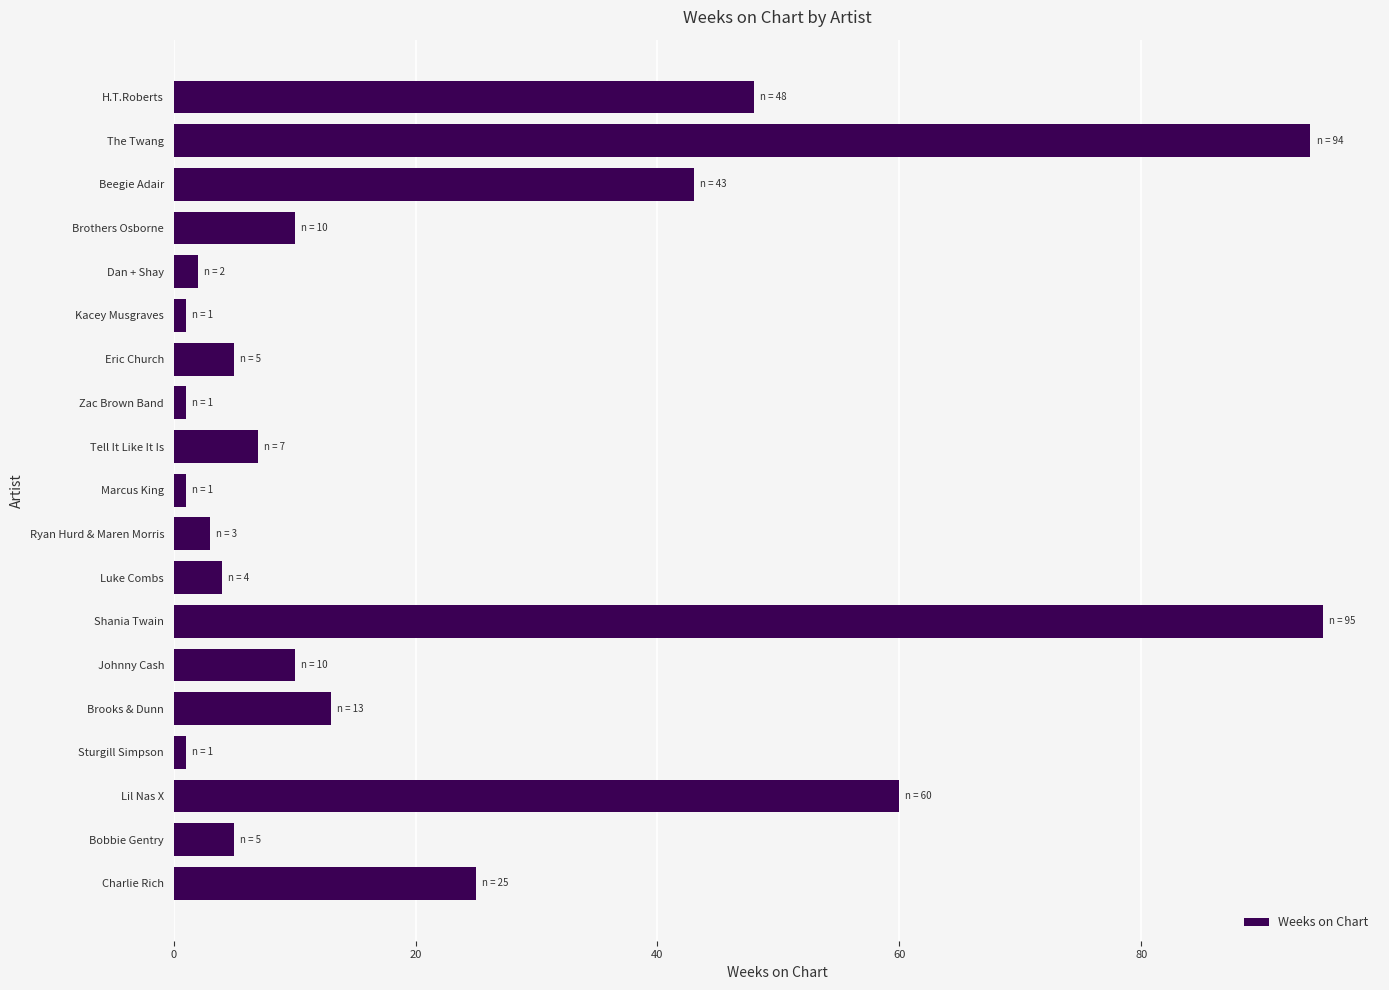

Reading bottom to top, list all the values displayed in this chart.

25	5	60	1	13	10	95	4	3	1	7	1	5	1	2	10	43	94	48